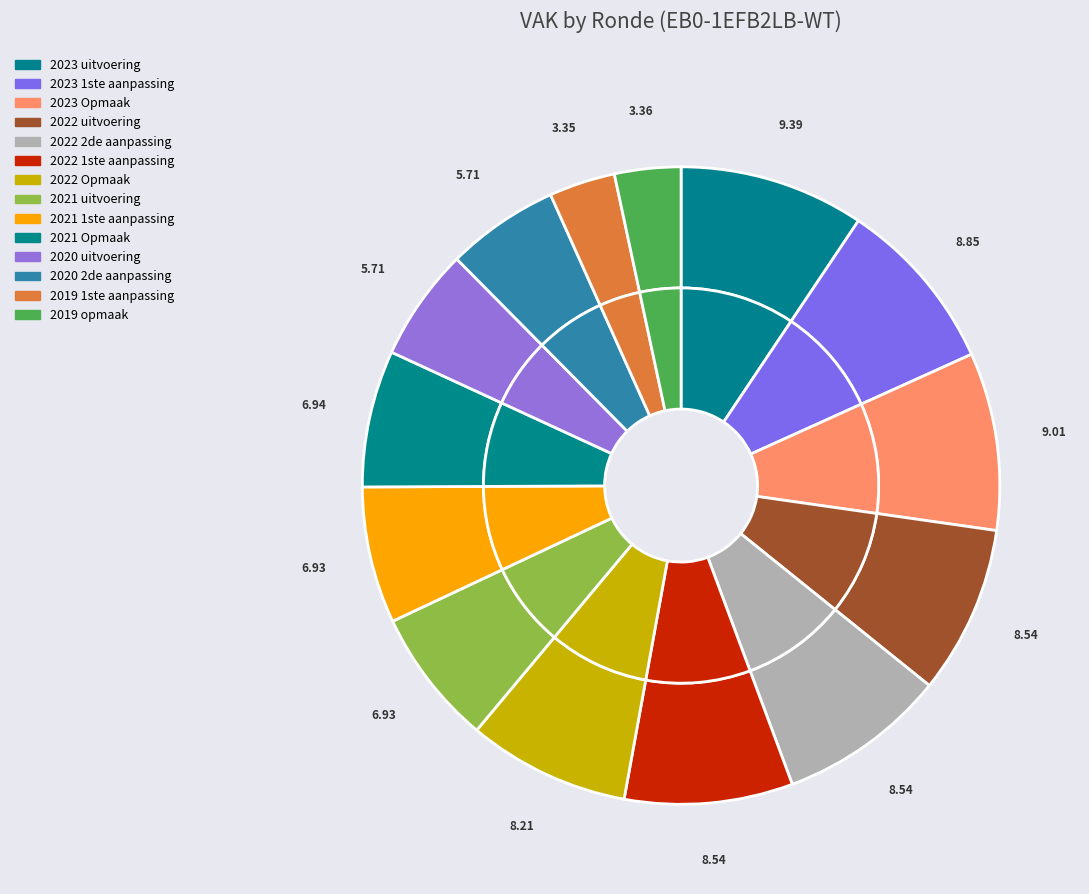

Is it true that 2022 Opmaak is 18% of the pie?

False